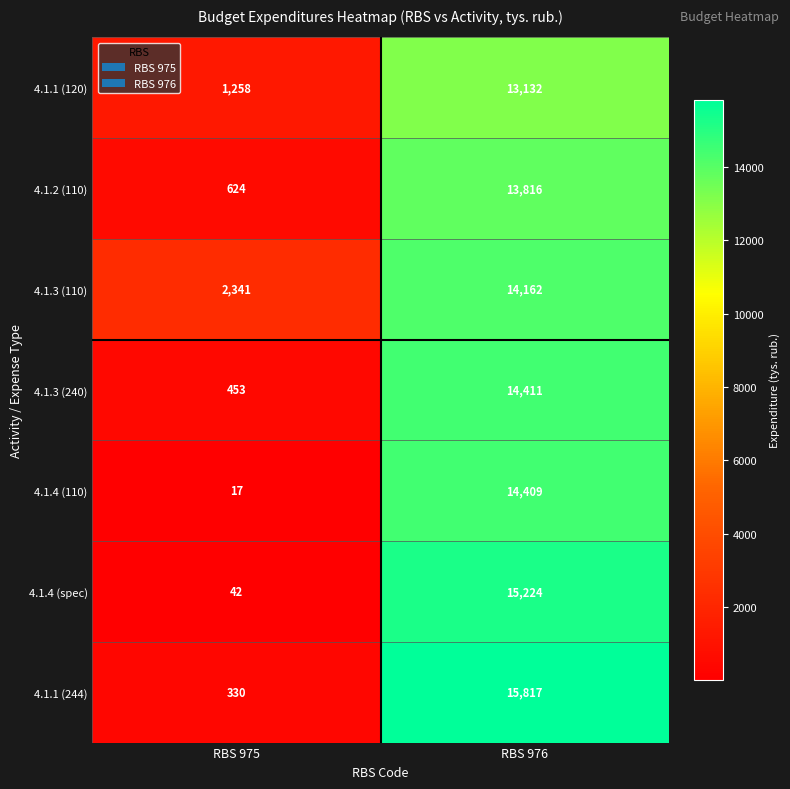

What is the spread (max minus min) of values at RBS 975?

2324